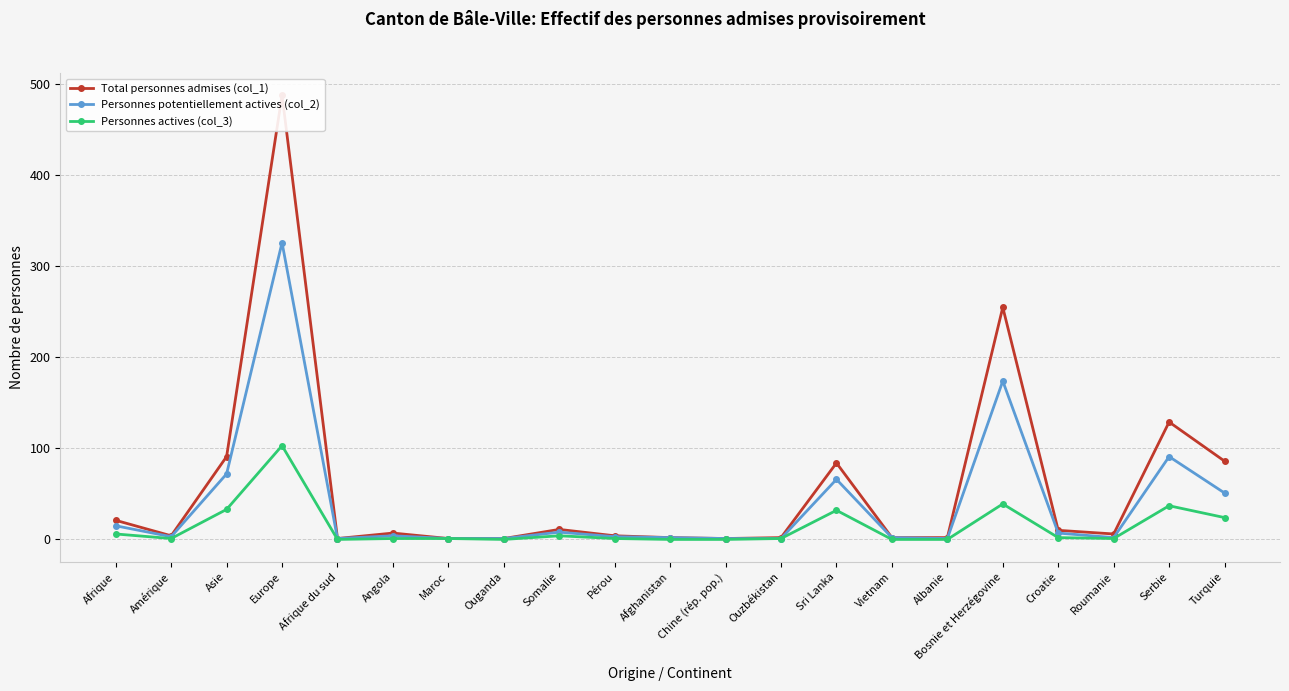

At Albanie, list the series in order from largest to smallest.

Total personnes admises (col_1), Personnes potentiellement actives (col_2), Personnes actives (col_3)